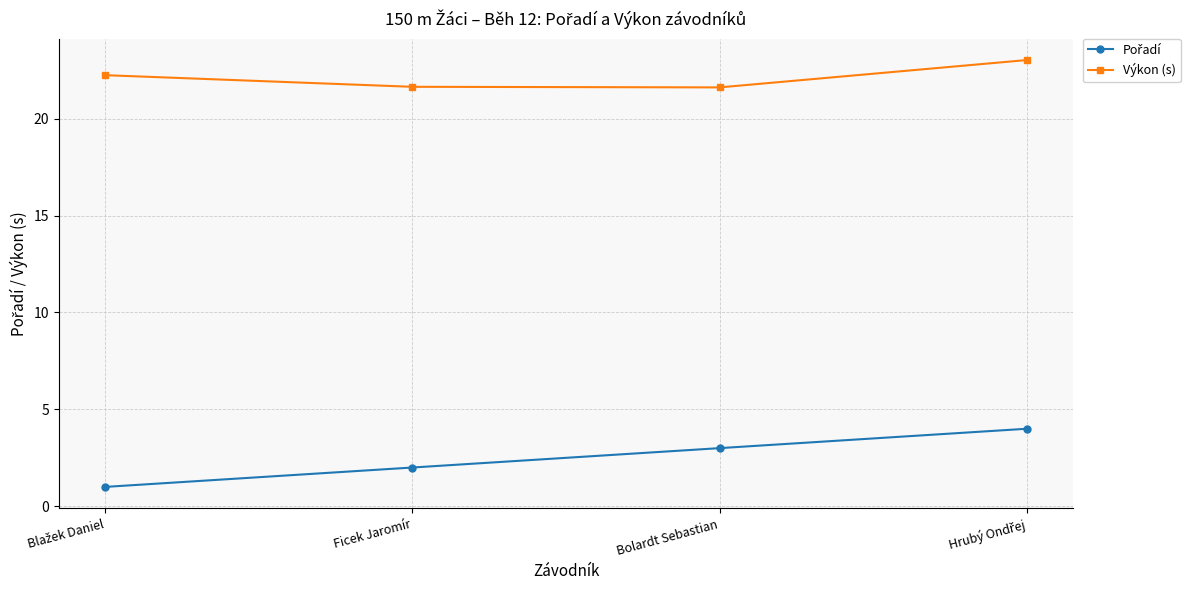

What is the highest value of the Výkon (s) series?

23.0